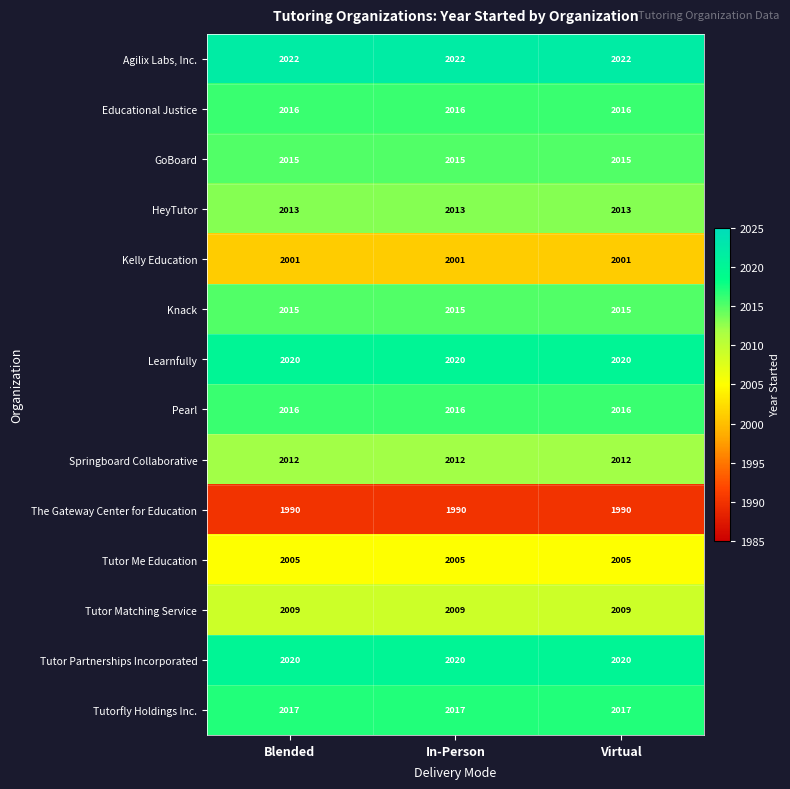

What is the smallest value displayed?

1990